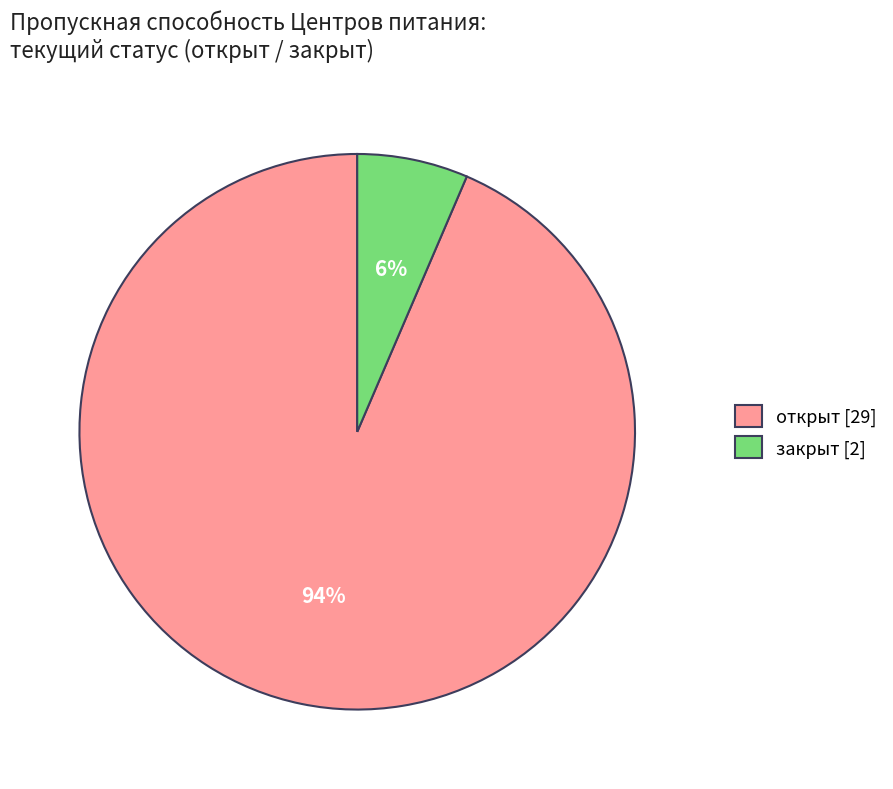

Which category accounts for the majority?

открыт